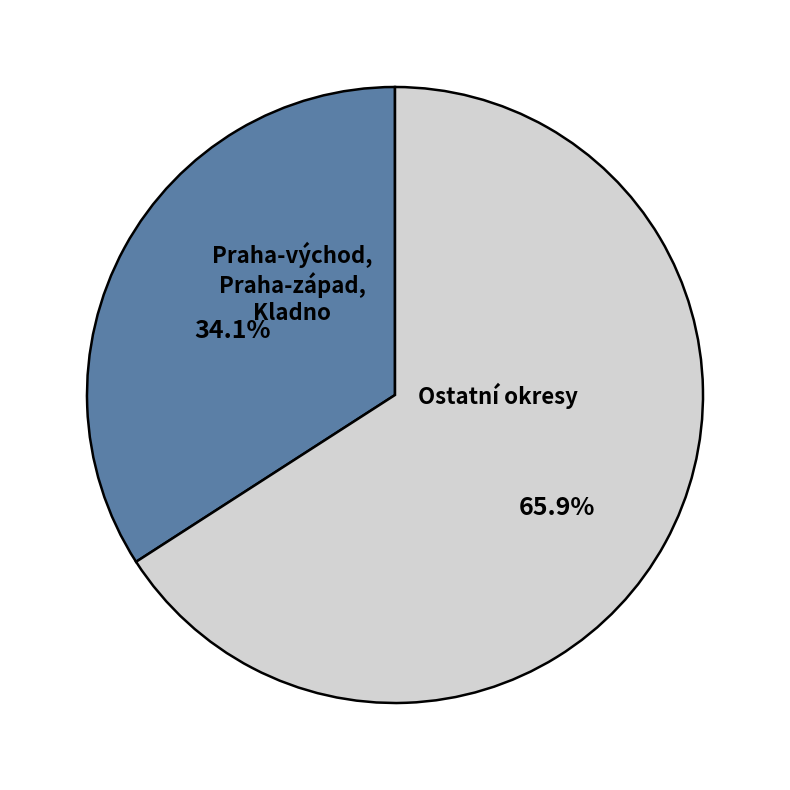

What percentage do Praha-východ, Praha-západ, Kladno and Ostatní okresy together represent?

100.0%